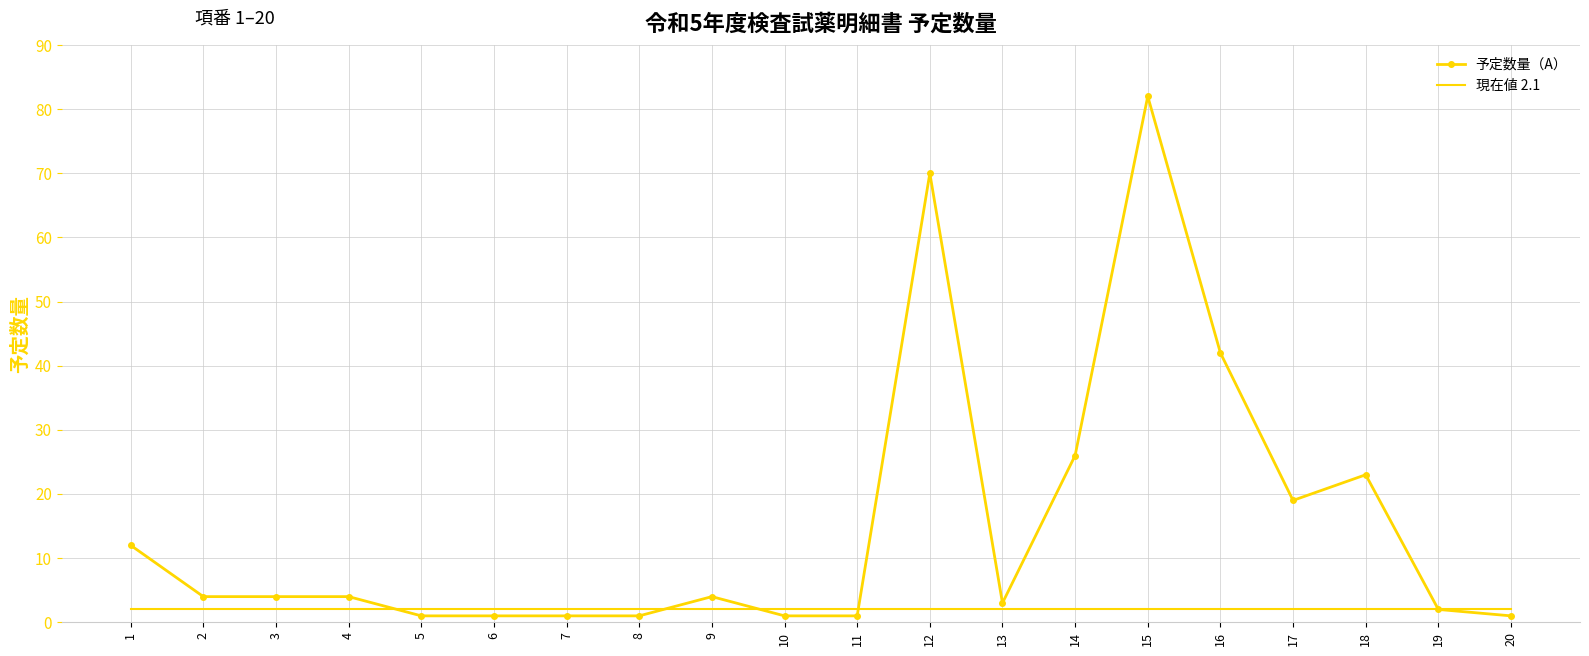

What is the sum of the 現在値 2.1 values at 12 and 10?

4.2